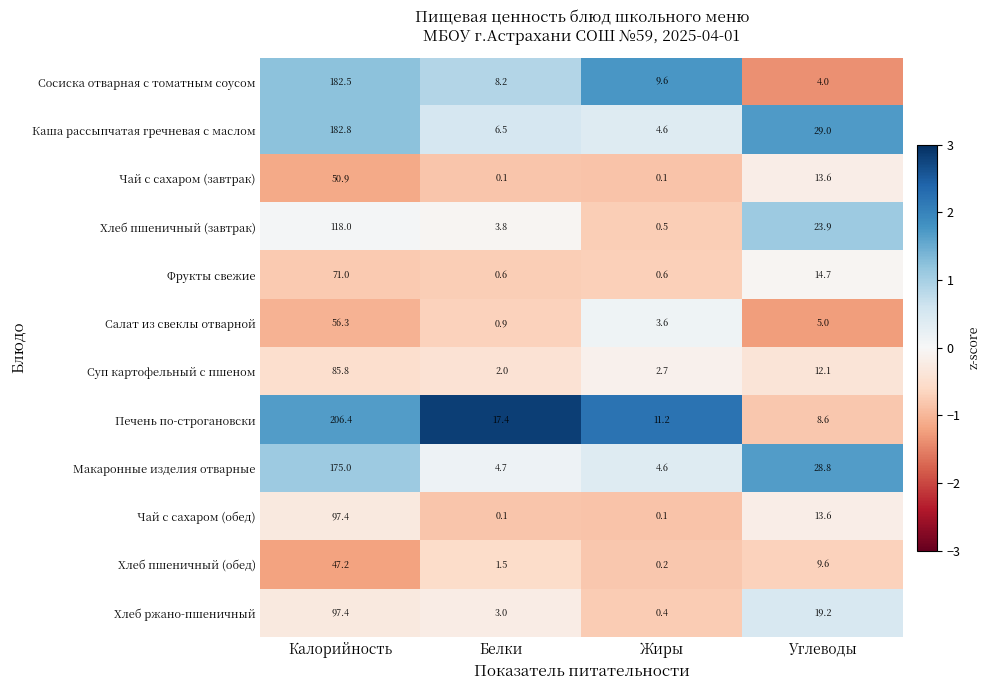

Between Белки and Углеводы, which series saw the biggest shift?

Макаронные изделия отварные